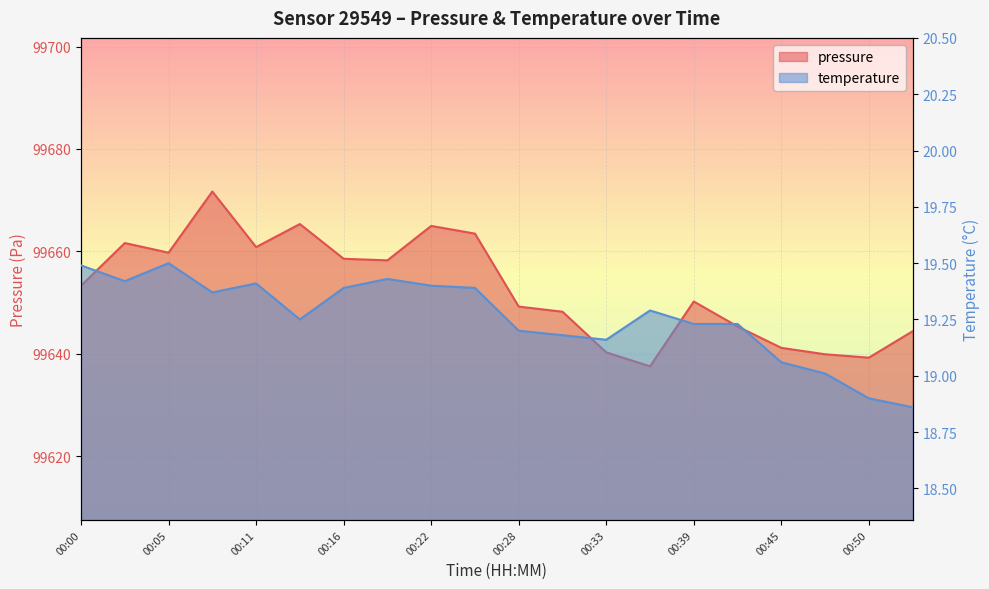

Which category has the highest value in the temperature series?

00:05